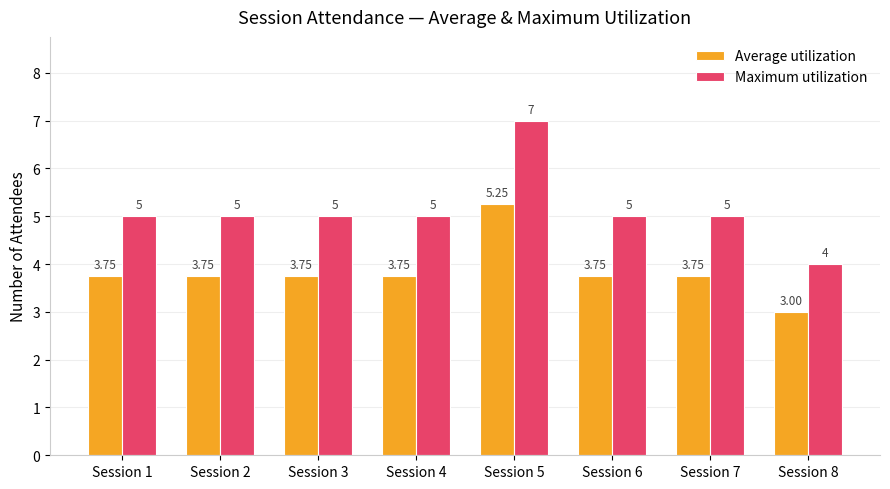

What is the value of the Maximum utilization bar at the 3rd from the left?

5.0